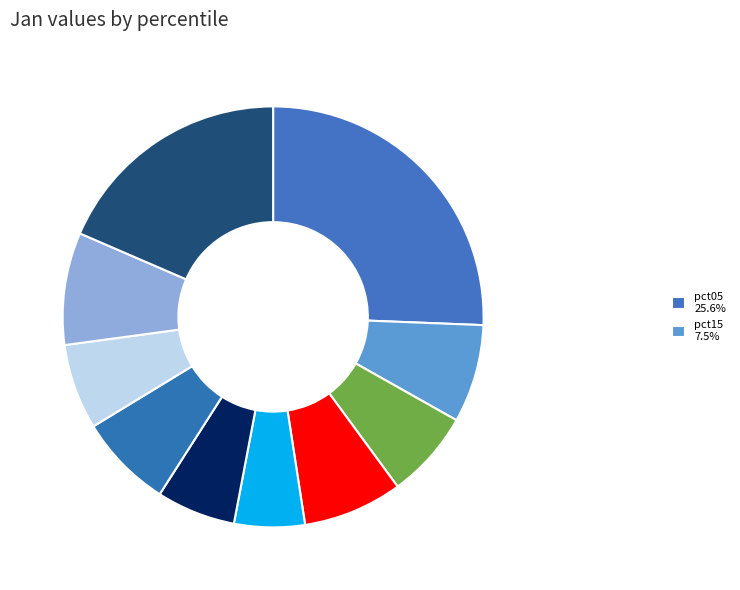

How many slices are in this pie chart?

10